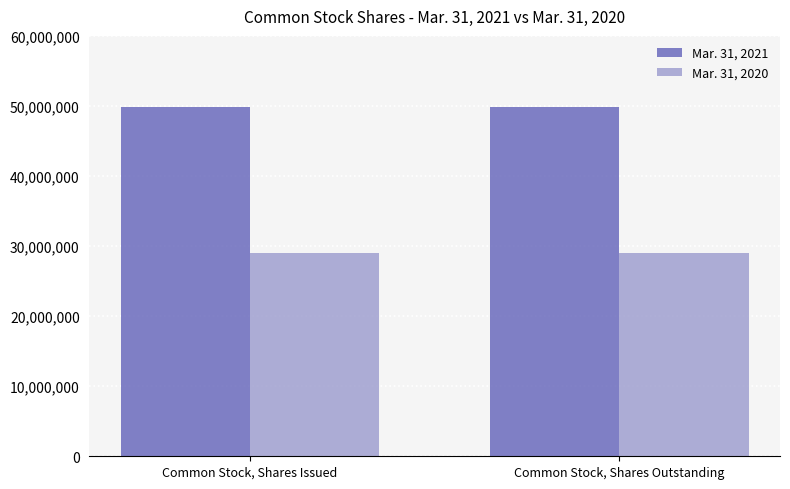

The Mar. 31, 2020 series shows 29008818 at Common Stock, Shares Issued. True or false?

True